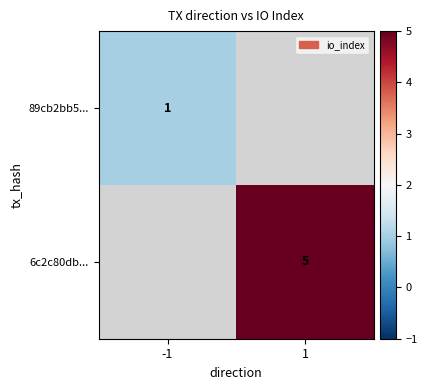

True or false: 6c2c80db... has a value of 5 at 1.

True